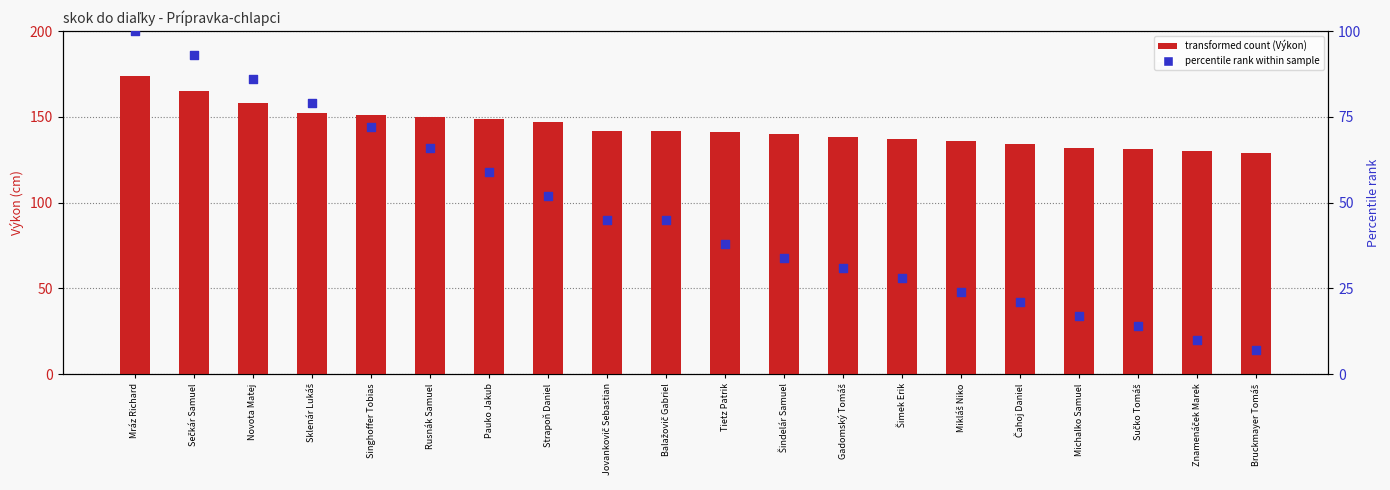

At how many categories does at least one series exceed 143?

8